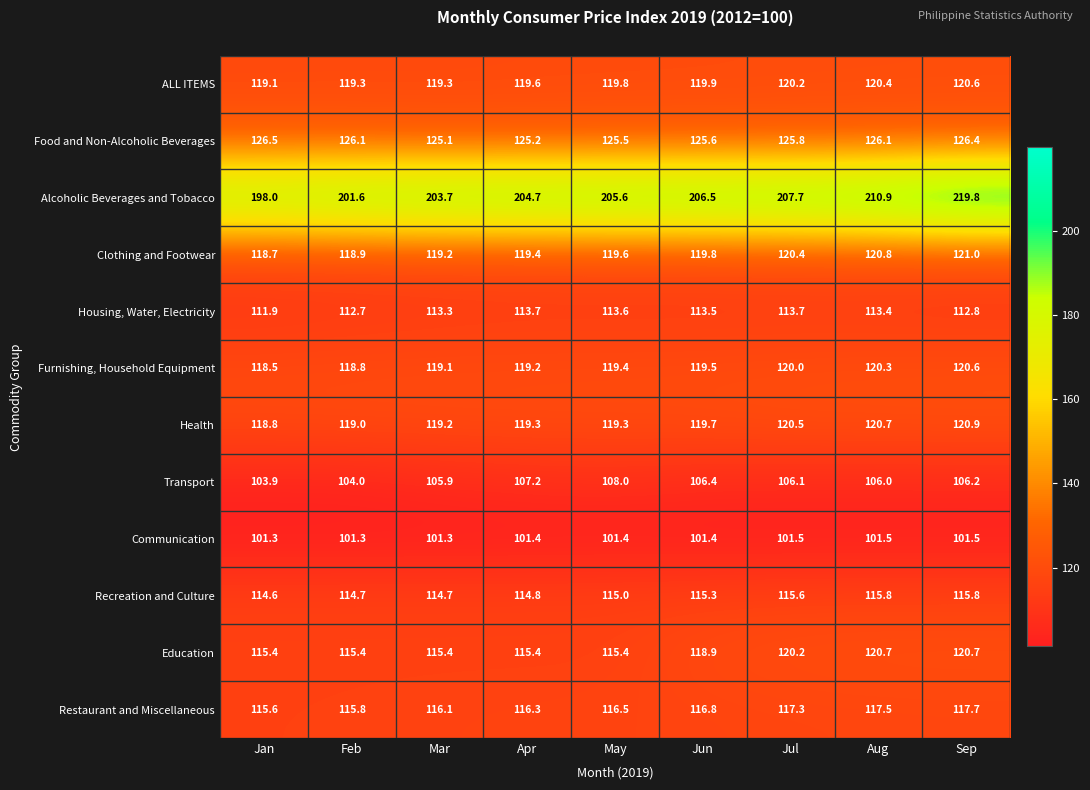

What value does the Communication series have at Feb?

101.3